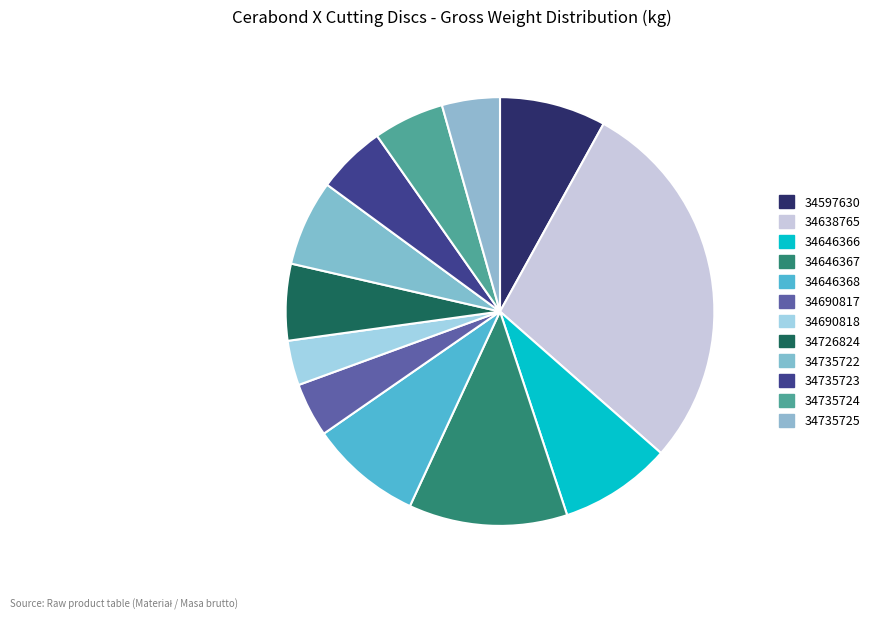

Is the sum of 34735723 and 34735725 greater than half?

No